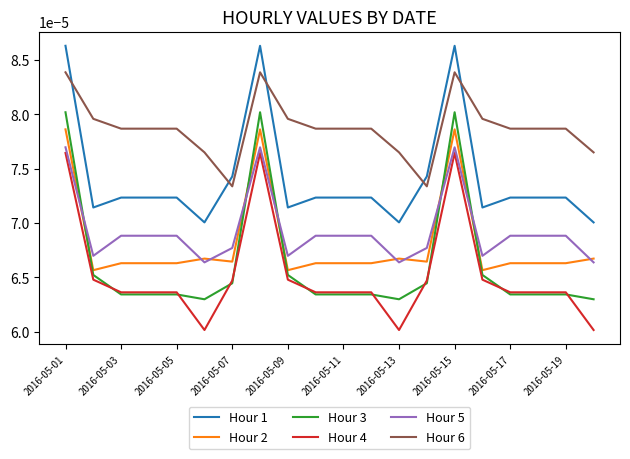

True or false: Hour 5 and Hour 4 intersect in this chart.

False